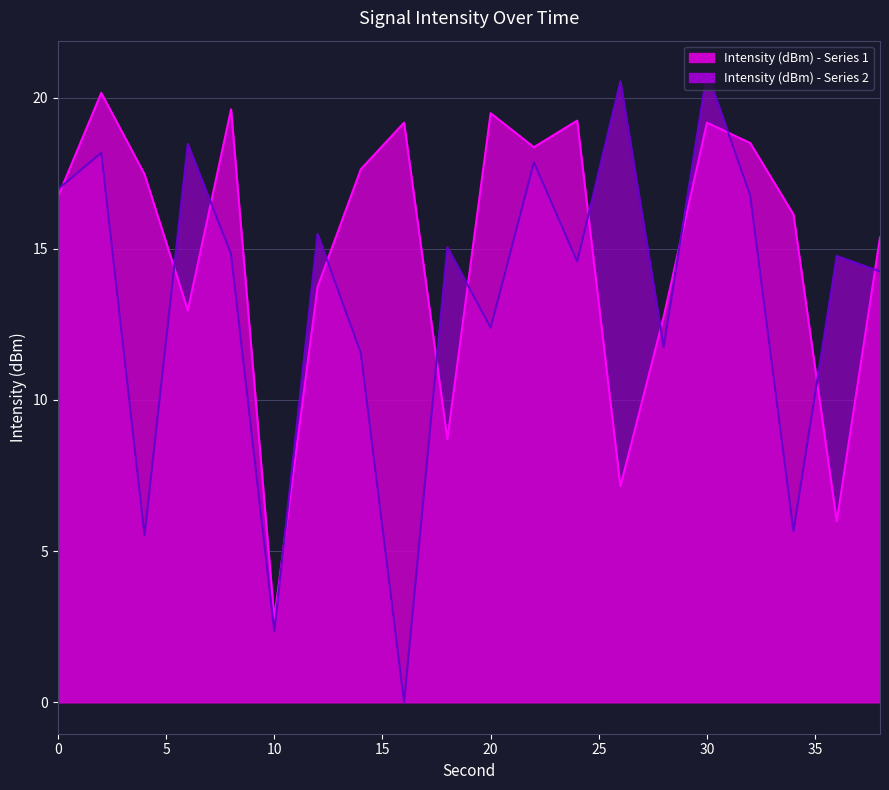

Which category has the highest value across all series?

30